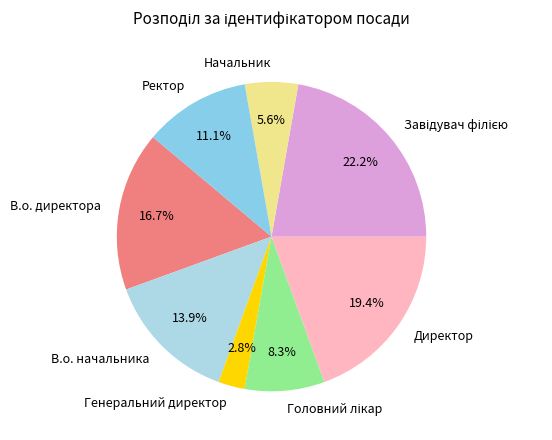

How many segments does this pie chart have?

8